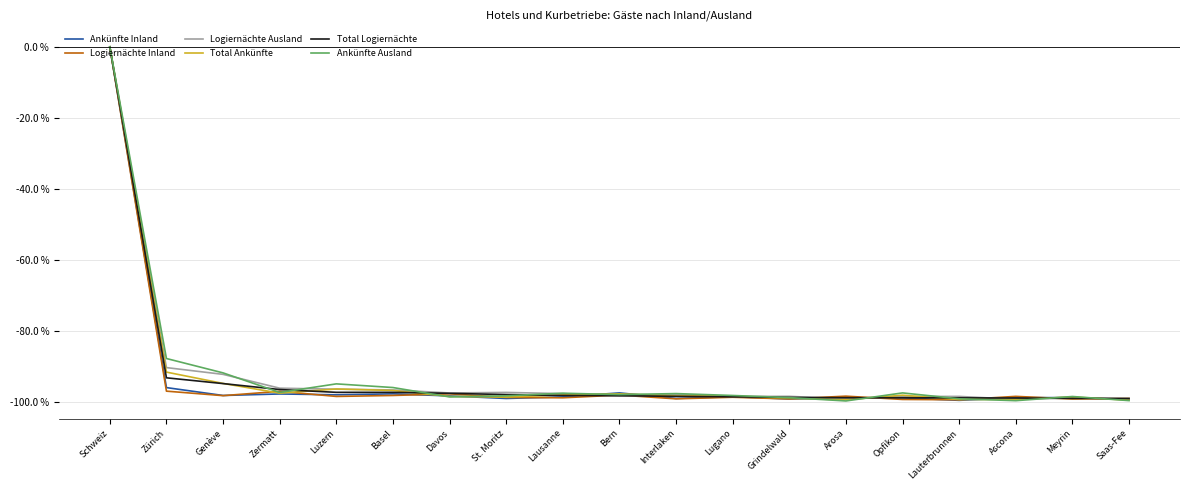

The value of Total Logiernächte at Genève is -129.0. True or false?

False